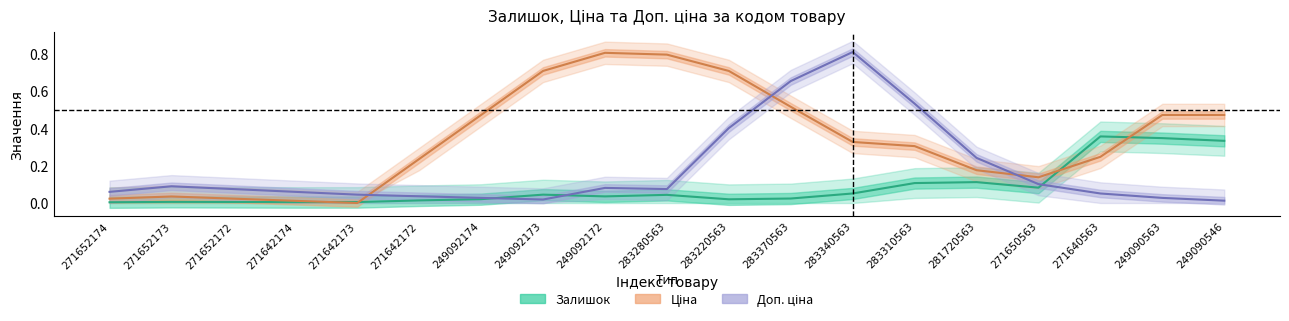

How many distinct data groups are displayed?

3